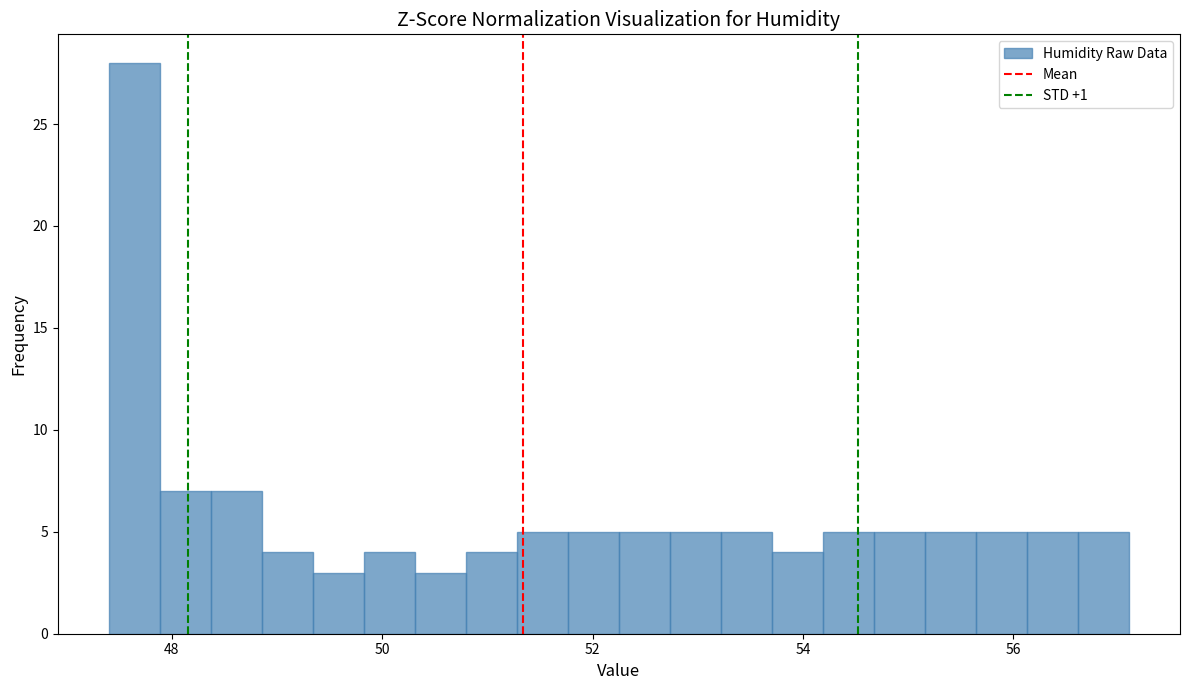

Around what value on the x-axis is the tallest bar? Give the approximate position of its centre, as read against the axis.

47.6